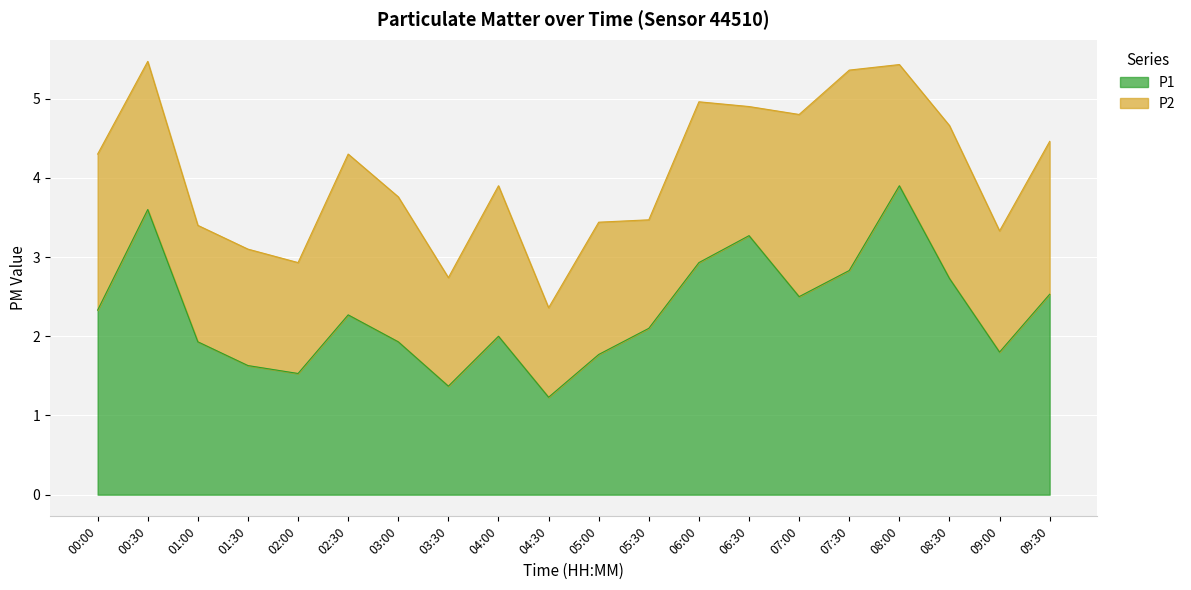

True or false: the data shows 3.9 at 07:00.

False